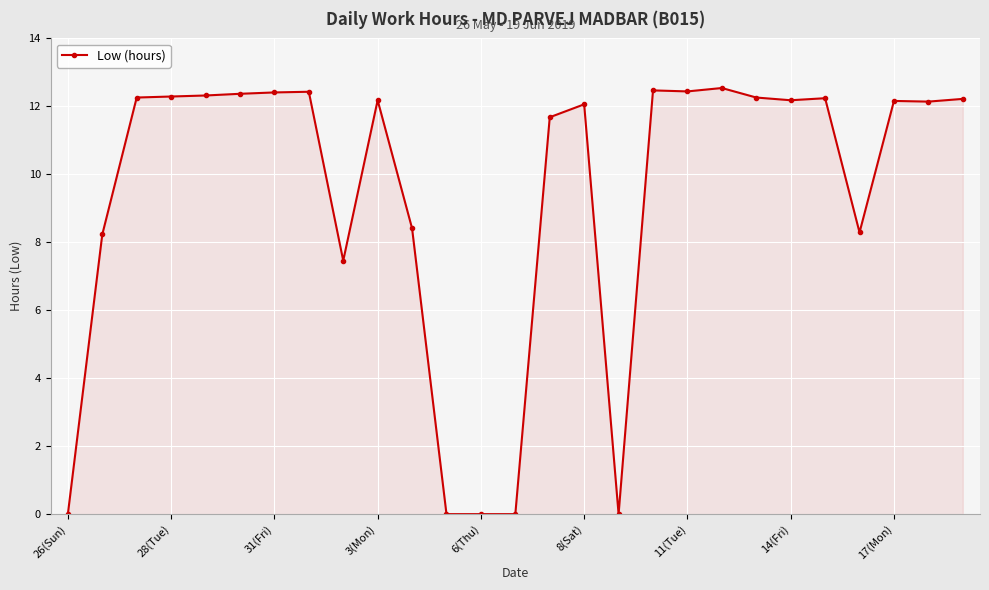

What is the value of the 7th point from the left?

12.4